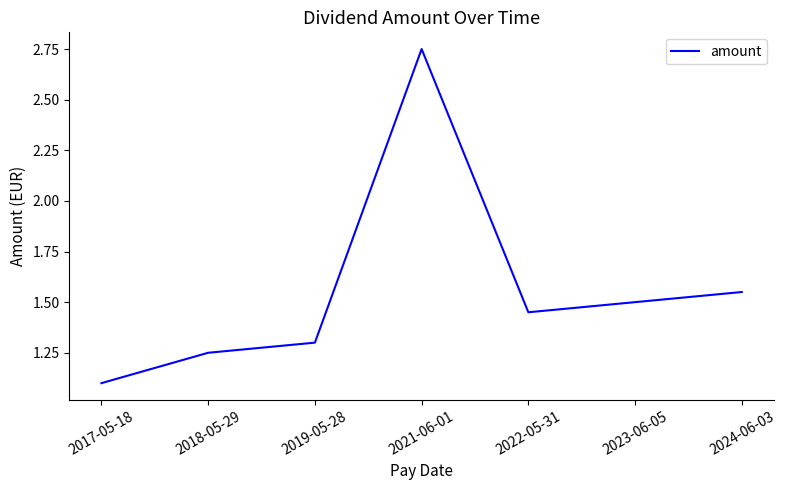

At which category does the chart reach its minimum across all series?

2017-05-18